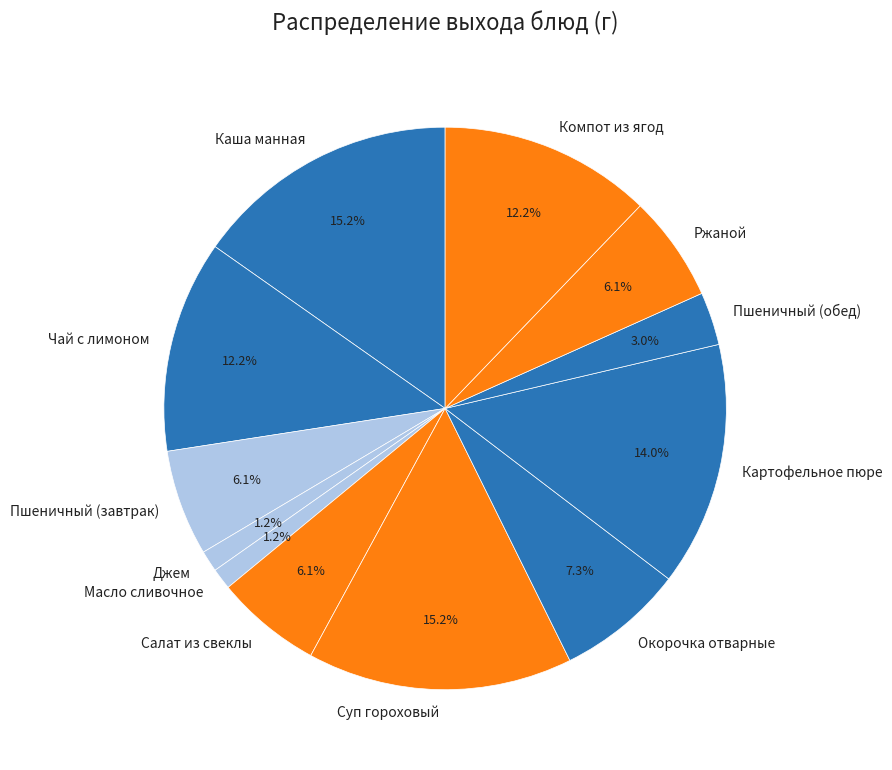

To the nearest percent, what is the average slice percentage?

8%